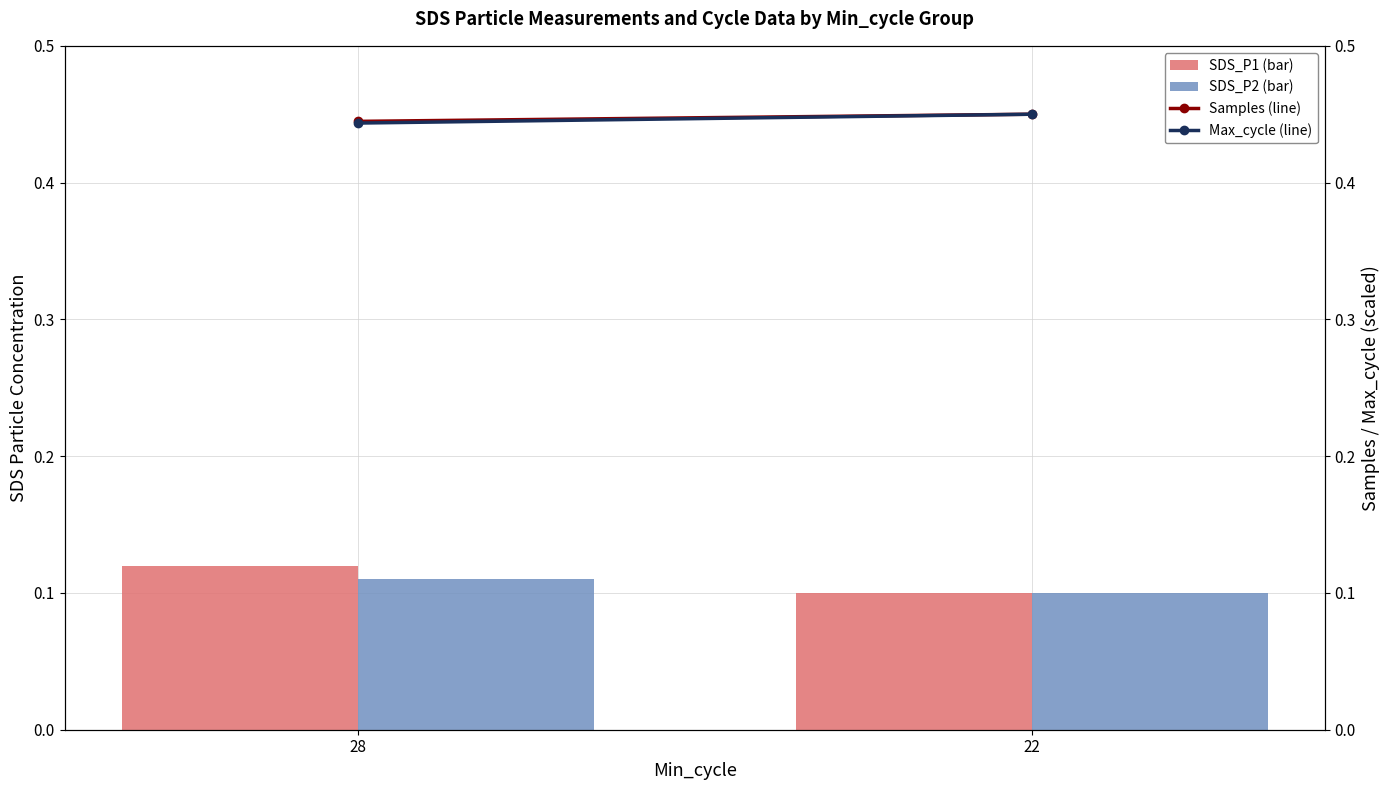

How many SDS_P2 (bar) values are between 0 and 1?

2